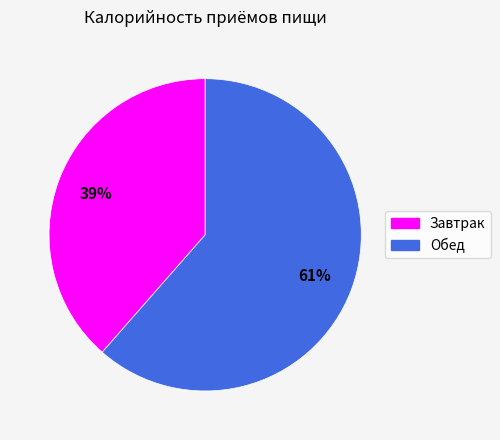

Rank the categories by value from highest to lowest.

Обед, Завтрак